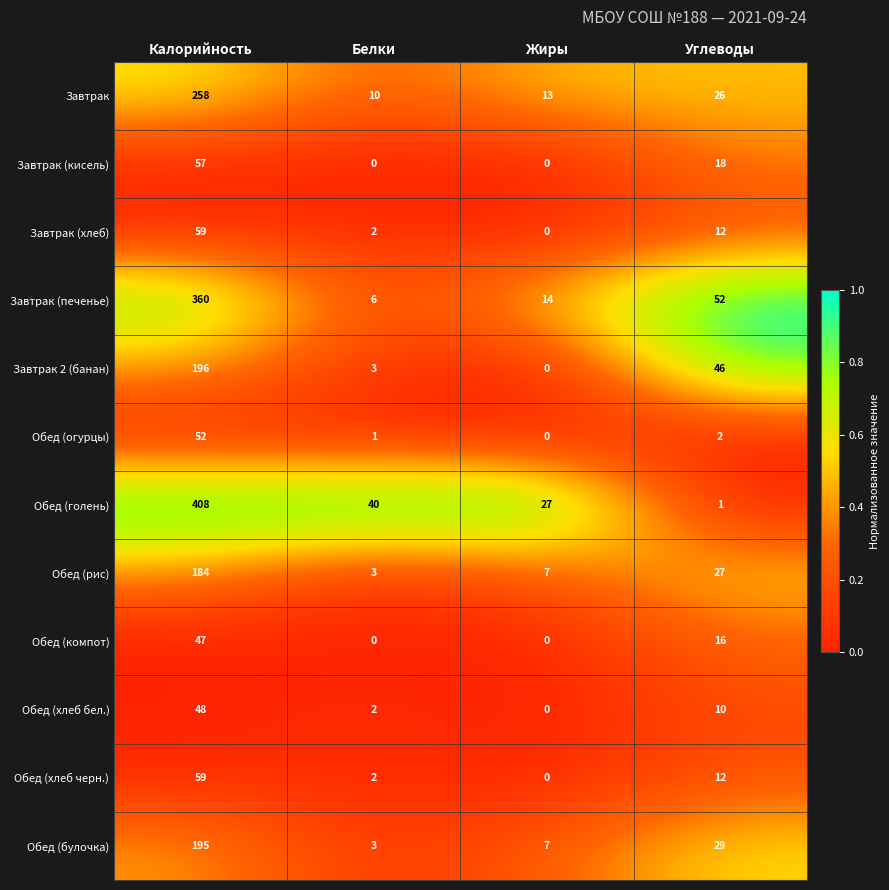

Which series has the largest total across all categories?

Обед (голень)